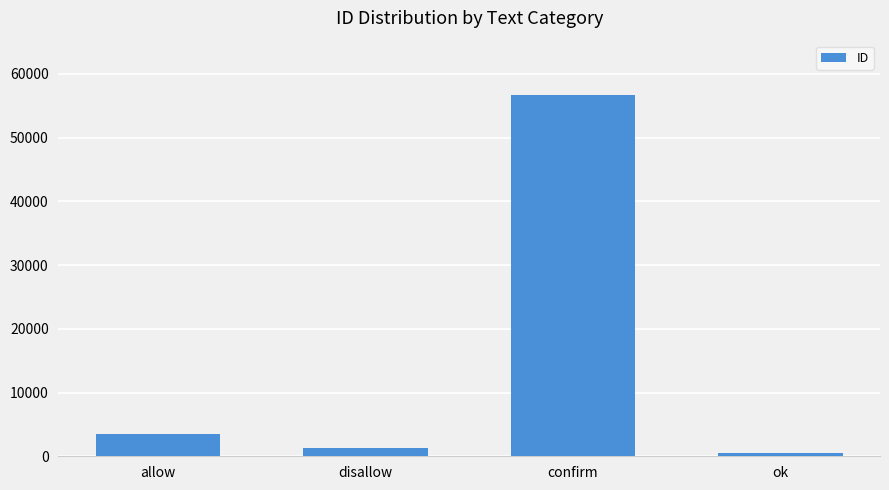

Which category has the highest value across all series?

confirm